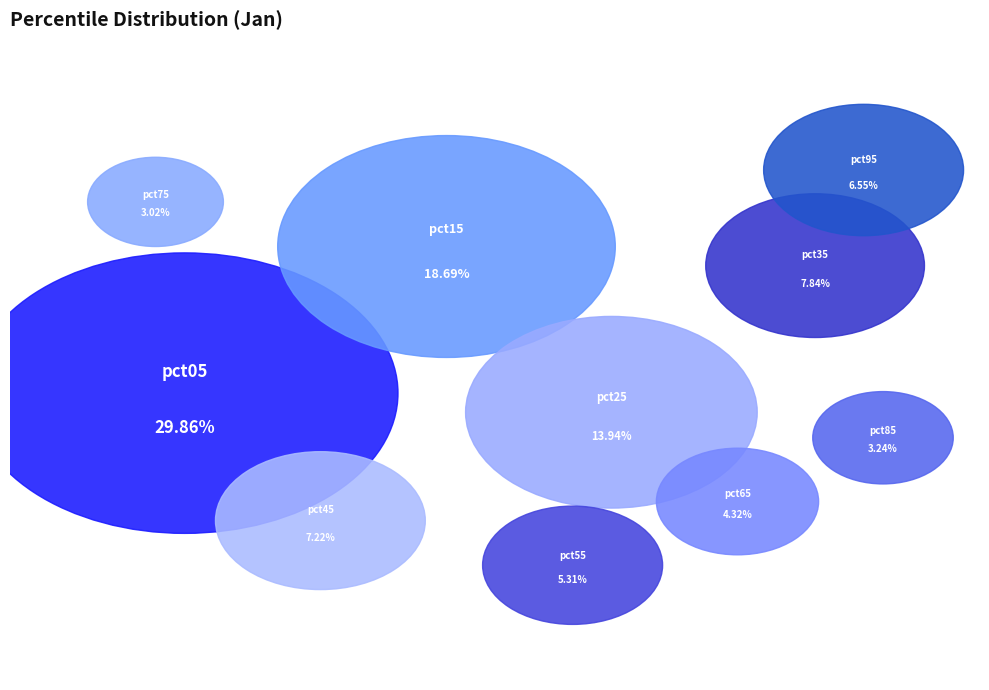

To the nearest percent, what portion does pct75 represent?

3%